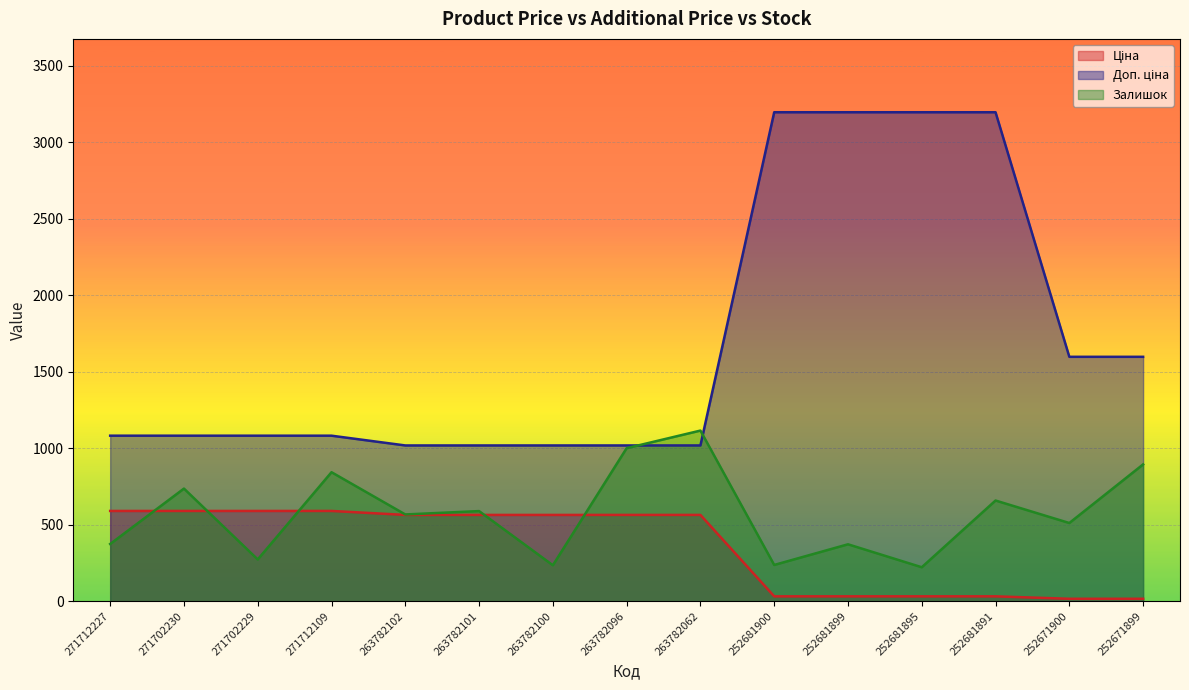

Is it true that Залишок equals 1000.0 at 263782096?

True